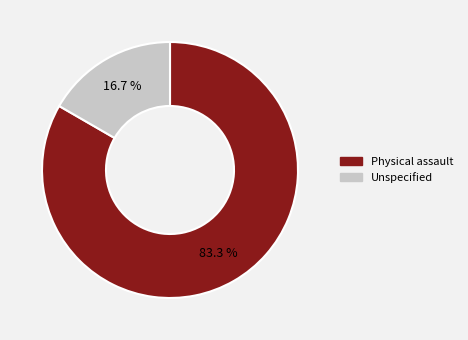

Is it true that Unspecified is 17% of the pie?

True